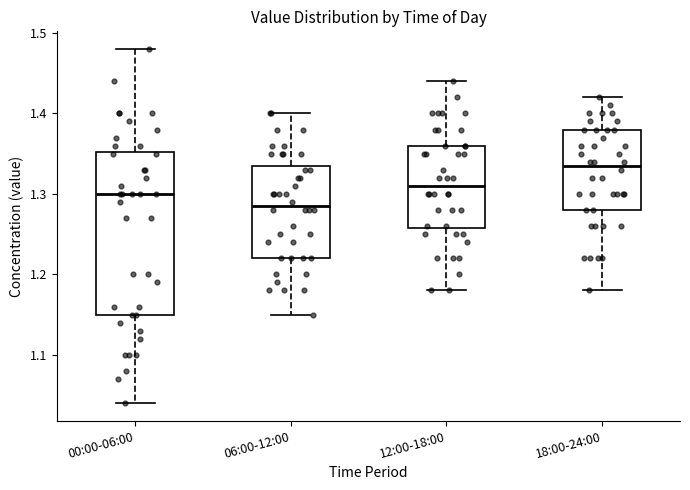

Which box's median line is the highest?

18:00-24:00